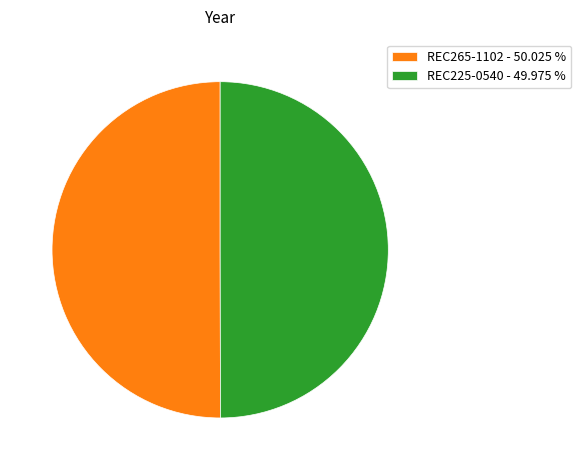

Approximately how many times larger is the value at REC225-0540 - 49.975 % compared to REC265-1102 - 50.025 %?

1.0